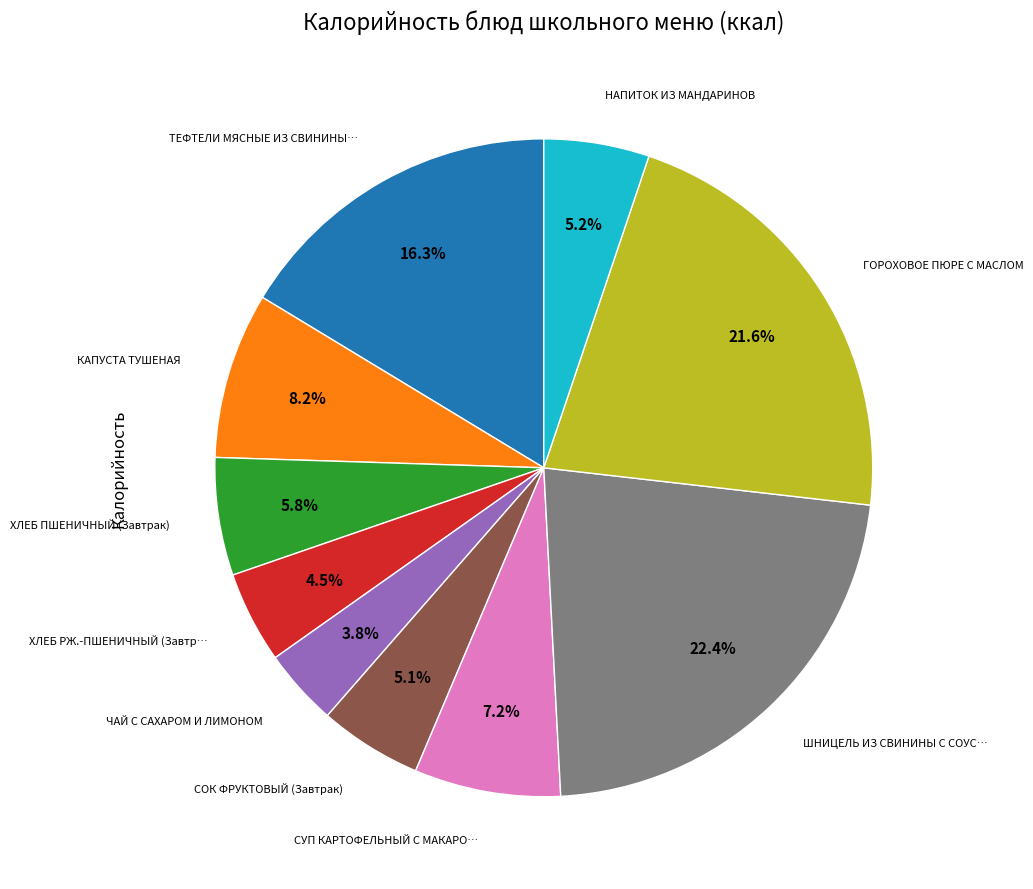

Does any single category account for the majority?

No